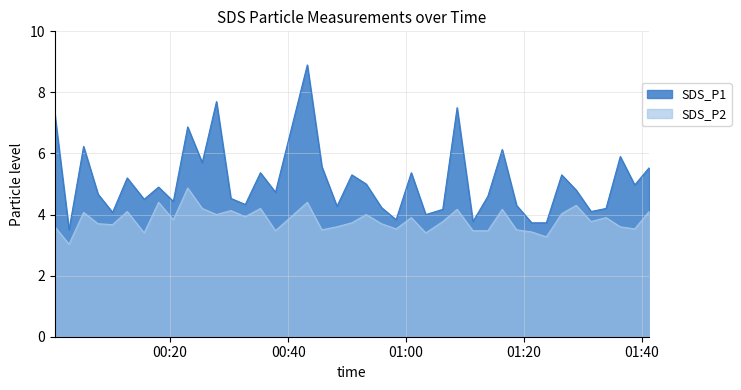

What is the label of the 18th point from the right?

2023/10/17 00:58:18